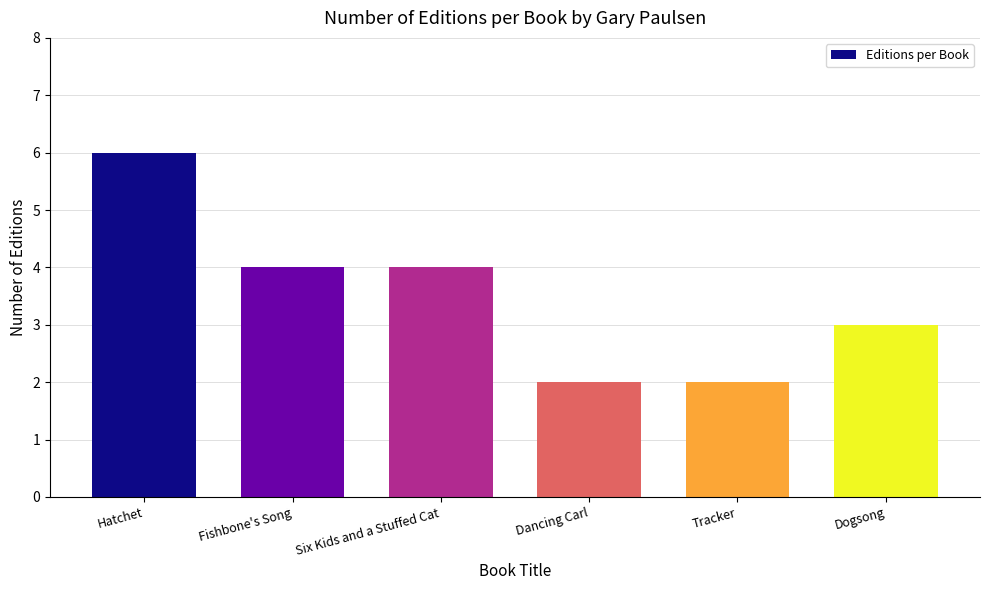

Reading left to right, extract all data points from this chart.

Hatchet=6	Fishbone's Song=4	Six Kids and a Stuffed Cat=4	Dancing Carl=2	Tracker=2	Dogsong=3